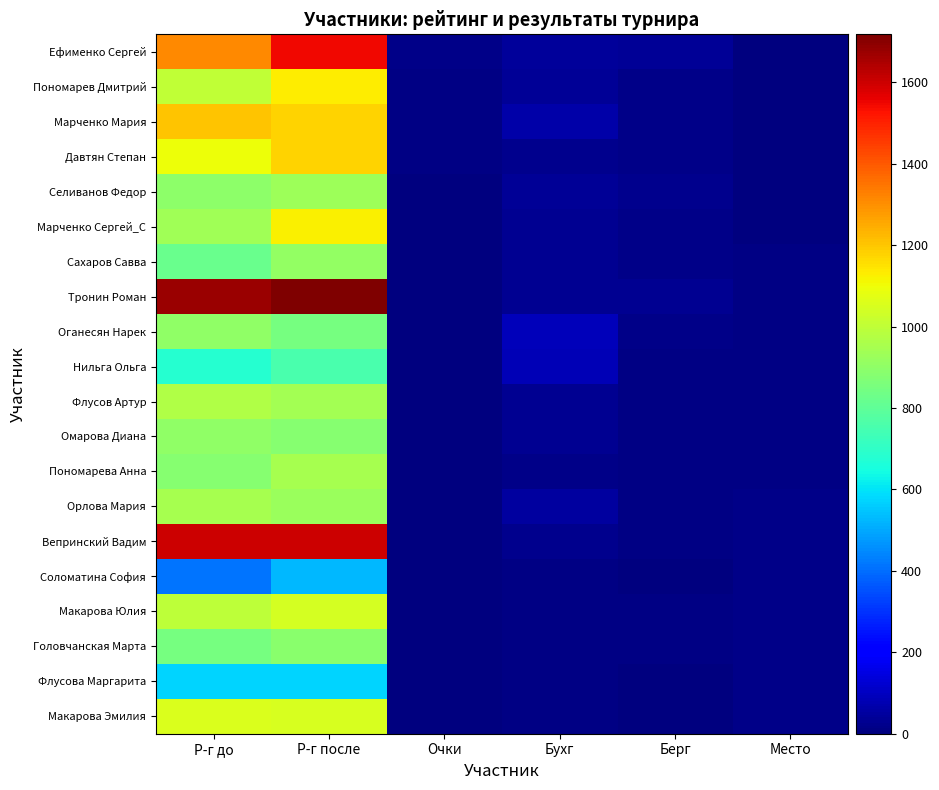

List the series in order of their peak value, lowest first.

Соломатина София, Флусова Маргарита, Нильга Ольга, Головчанская Марта, Оганесян Нарек, Омарова Диана, Сахаров Савва, Селиванов Федор, Орлова Мария, Пономарева Анна, Флусов Артур, Макарова Юлия, Макарова Эмилия, Марченко Сергей_С, Пономарев Дмитрий, Давтян Степан, Марченко Мария, Ефименко Сергей, Вепринский Вадим, Тронин Роман